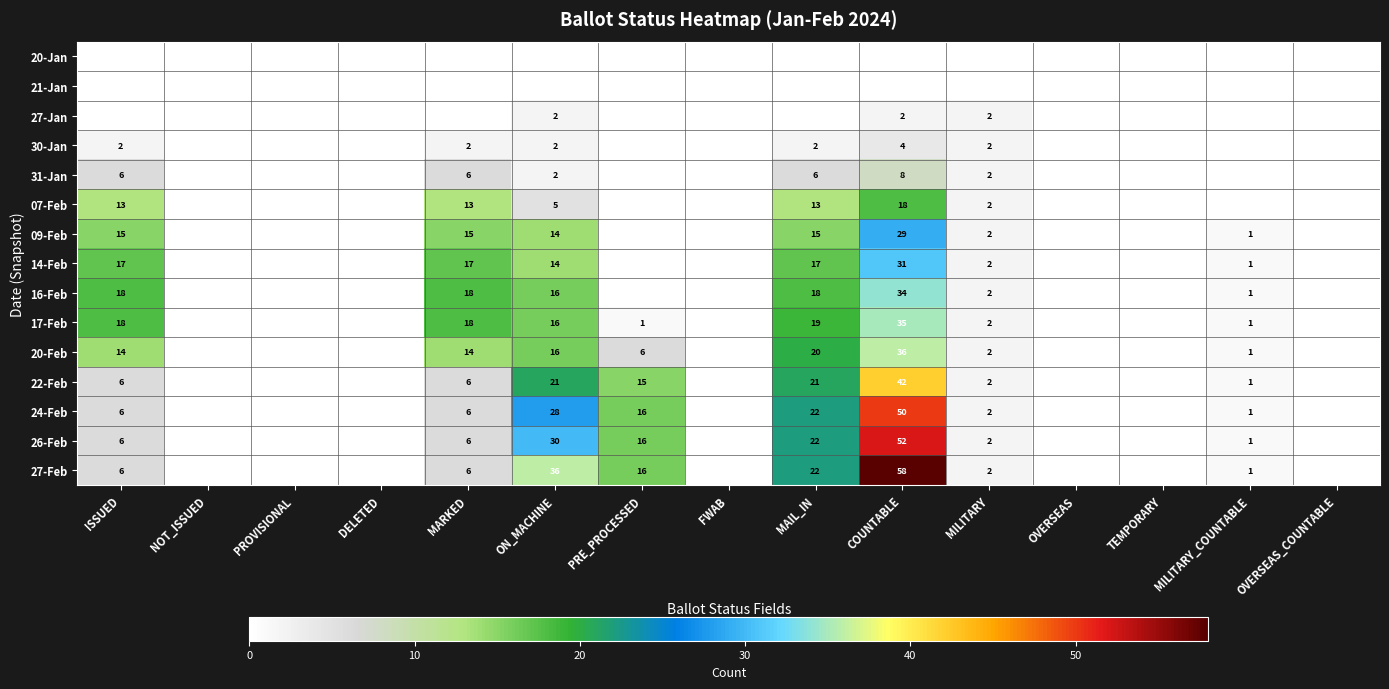

Count the number of data series in this chart.

15